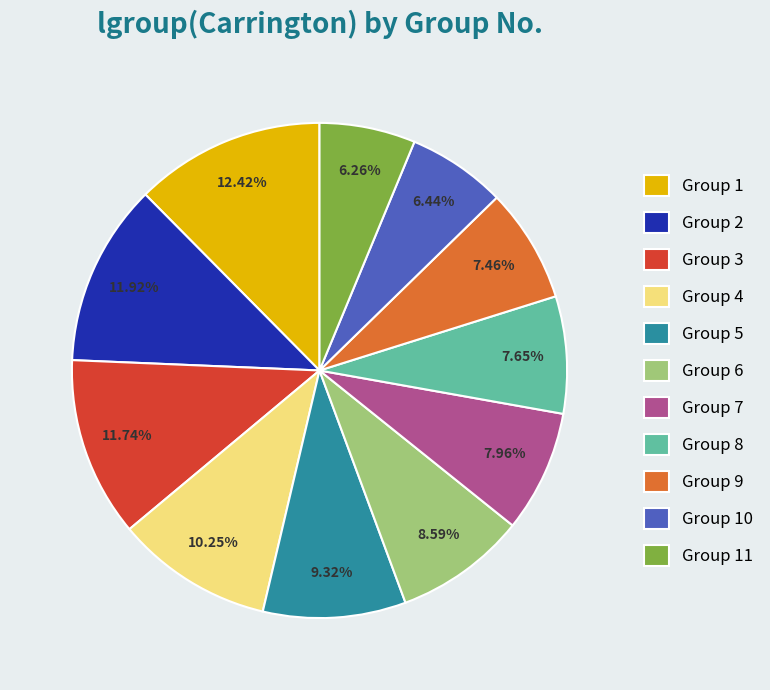

What is the ratio of the value at Group 8 to the value at Group 10?

1.2